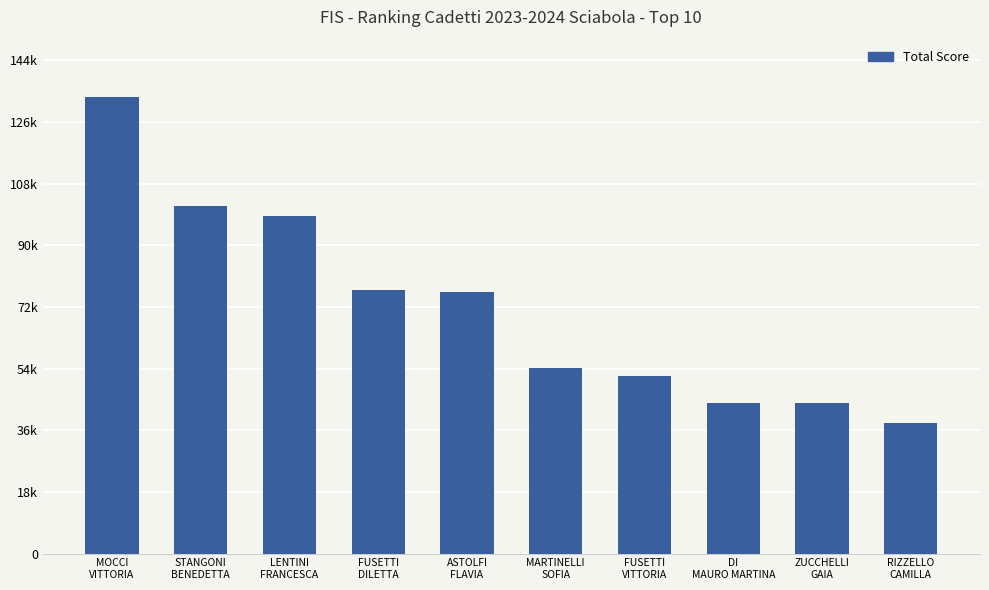

Are the bars horizontal?

No